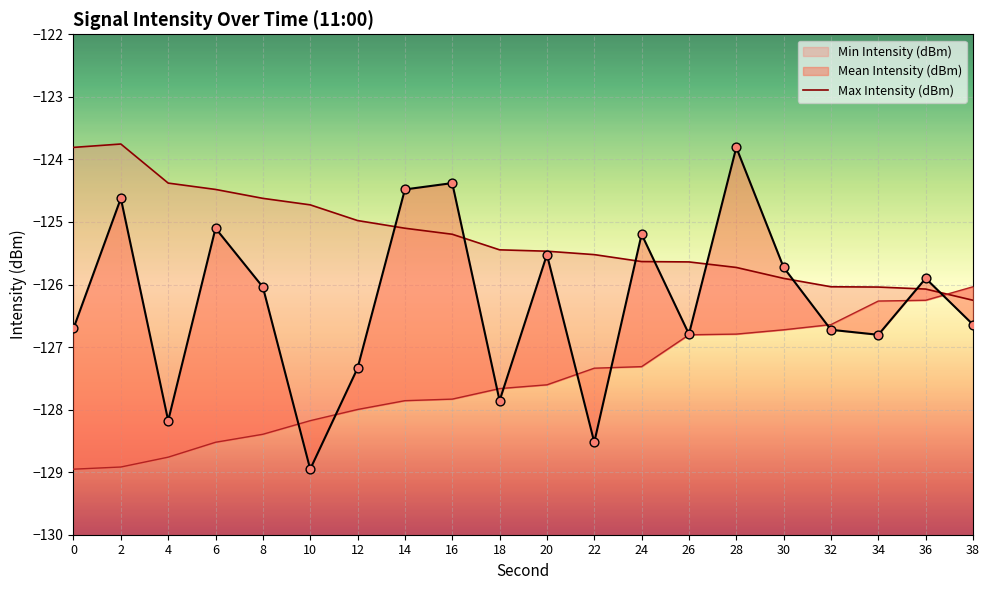

What is the change in value from 0 to 30?

-2.1